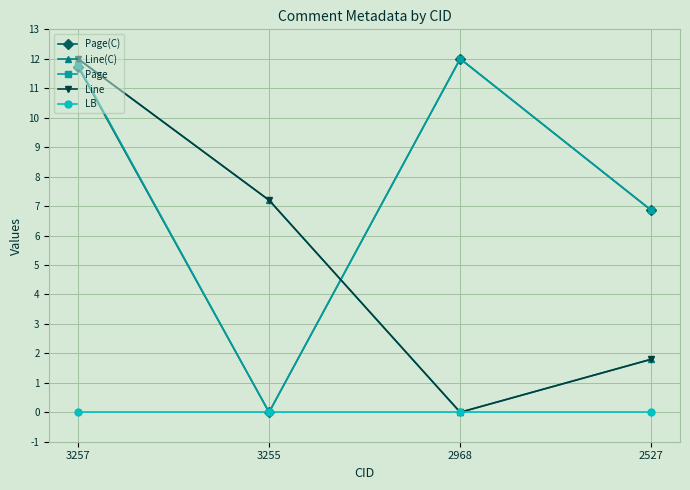

Rank the categories by Line(C) value from lowest to highest.

2968, 2527, 3255, 3257